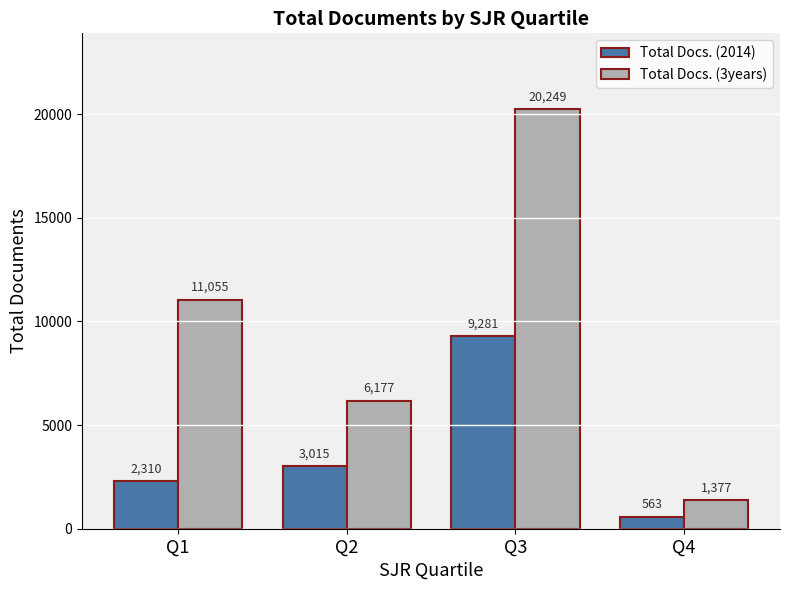

What is the total value across all series at Q2?

9192